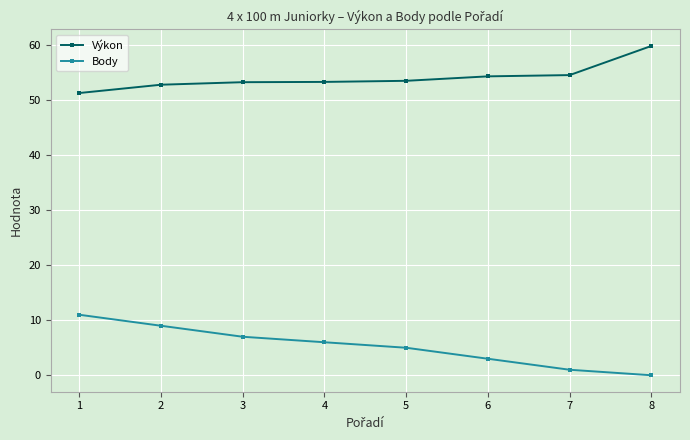

What is the difference between the maximum and minimum values in the Body series?

11.0